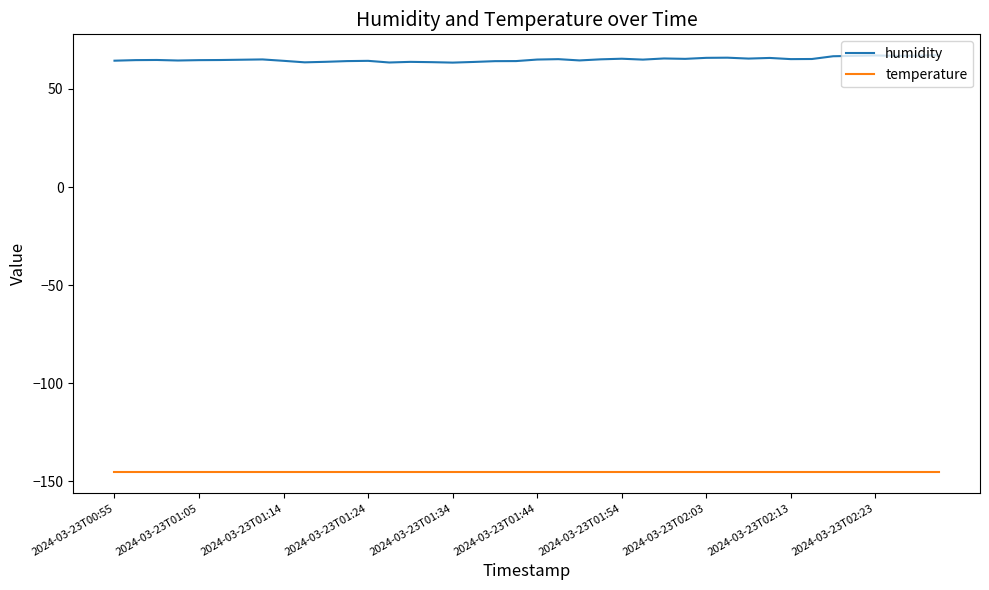

What is the smallest value displayed?

-145.3